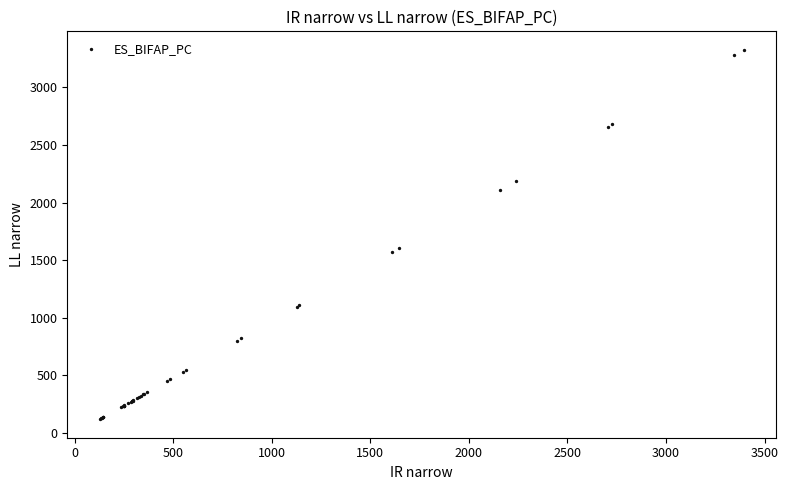

What Y value in the scatter plot is closest to 1722?

1608.6